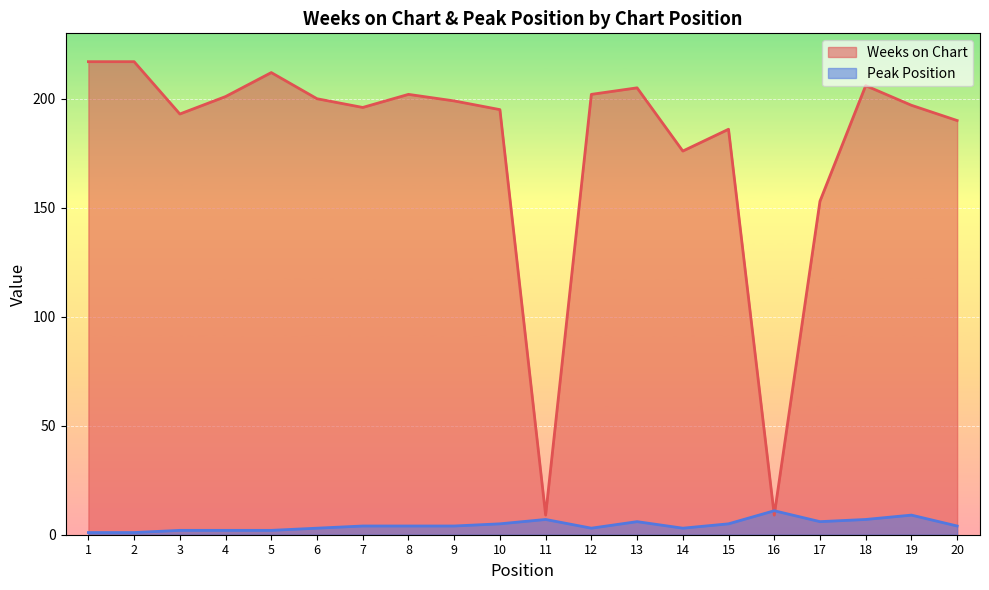

What is the value of the Weeks on Chart point at the 3rd from the left?

193